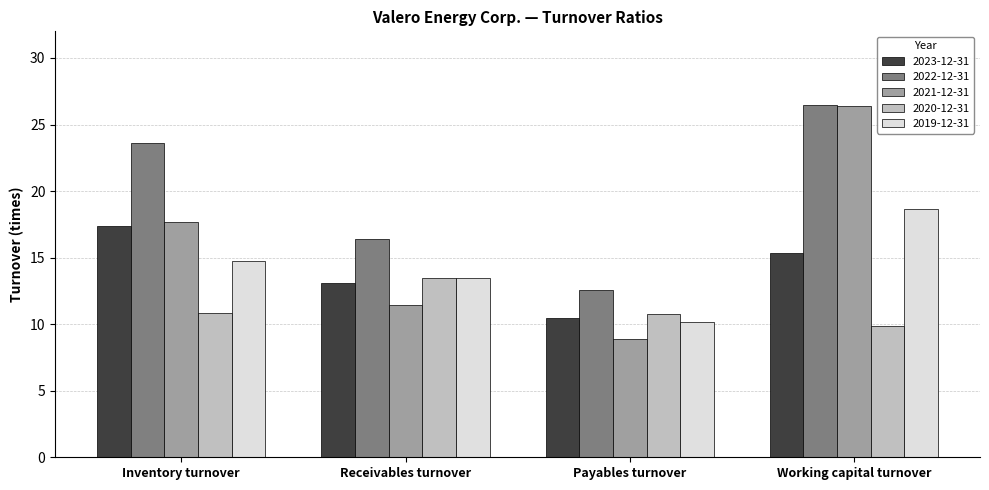

At how many categories does at least one series exceed 24?

1